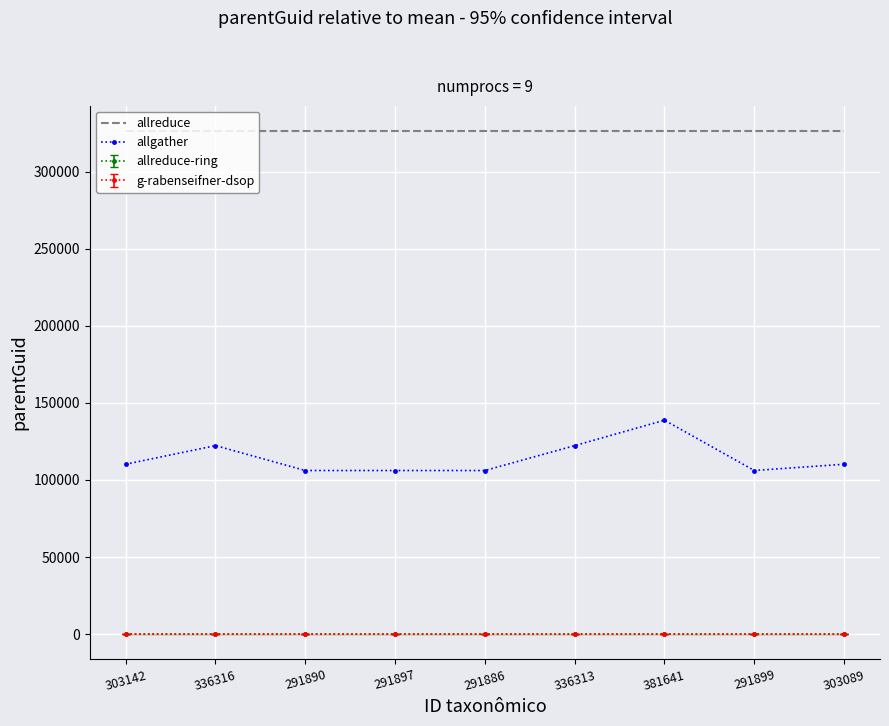

List the labels in order of value, smallest first.

291890, 381641, 303142, 336316, 291897, 291886, 336313, 291899, 303089